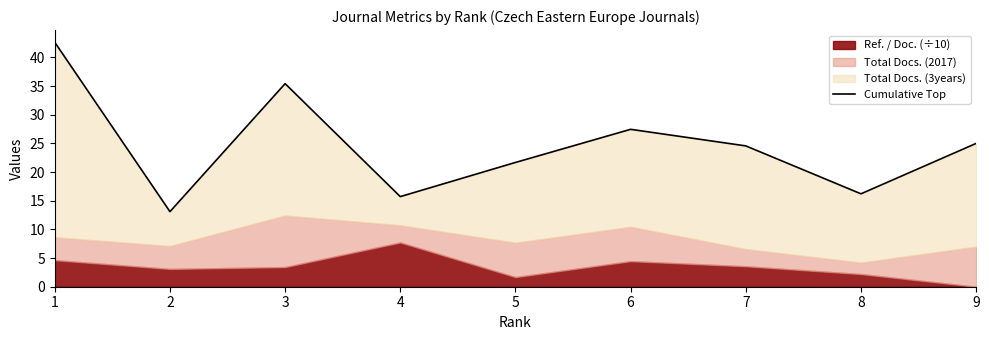

List the labels in order of value, largest first.

1, 3, 6, 9, 7, 5, 8, 4, 2